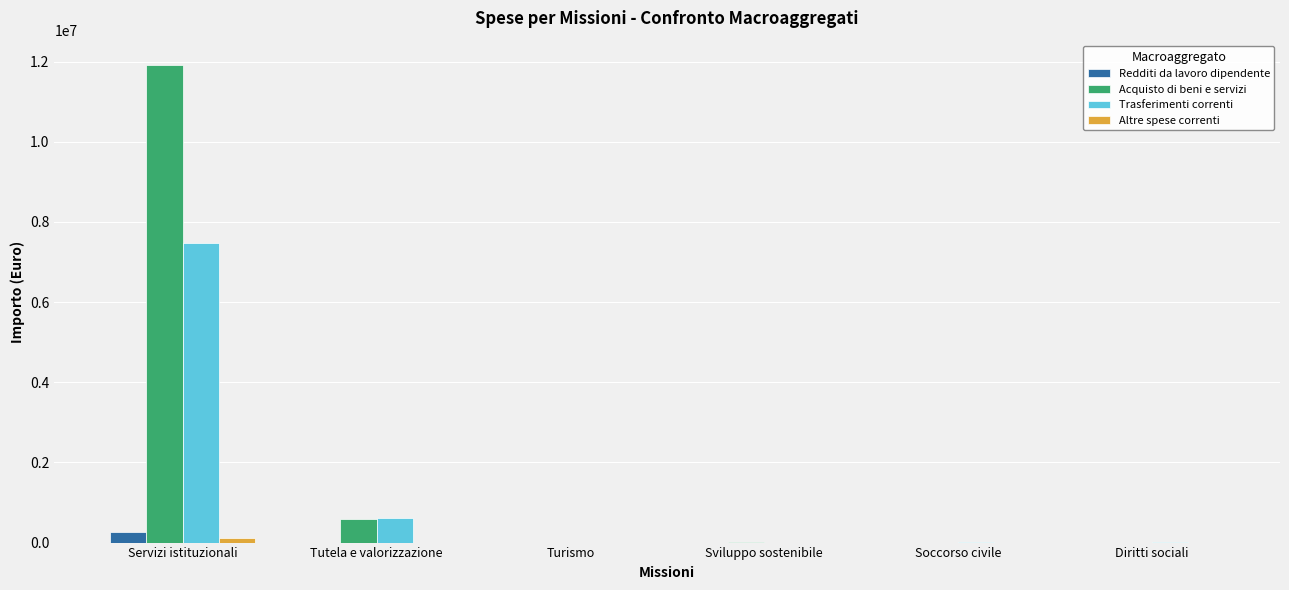

At which category is the sum across all series the highest?

Servizi istituzionali